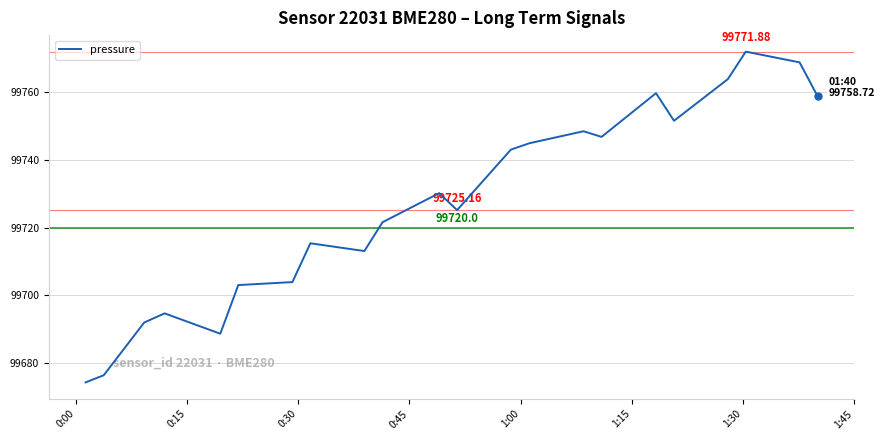

What is the difference between the maximum and minimum values?

97.5